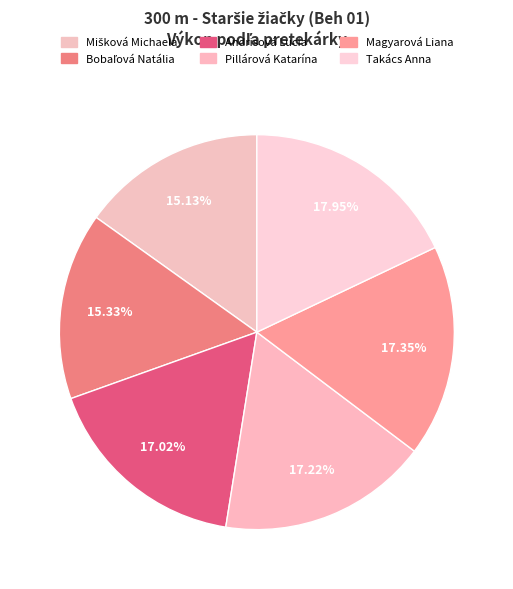

To the nearest percent, what is the difference between the Takács Anna and Mišková Michaela slice percentages?

3%